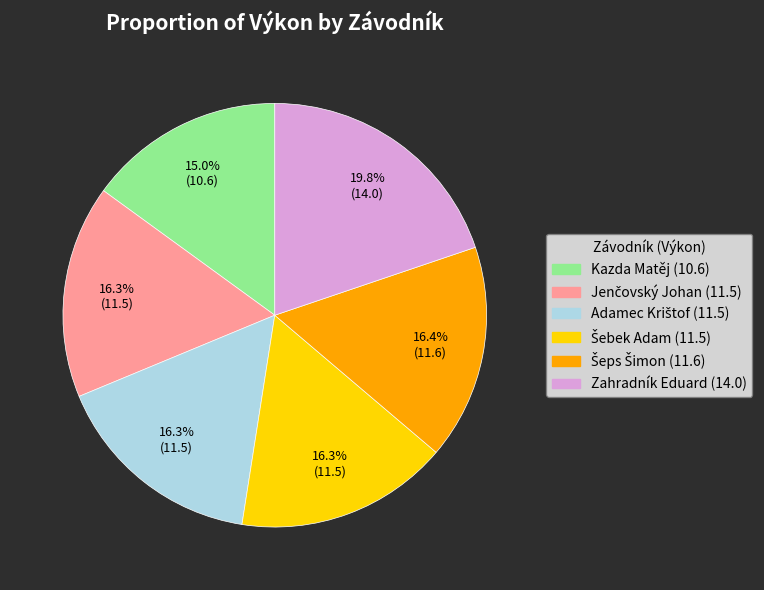

How many slices are in this pie chart?

6